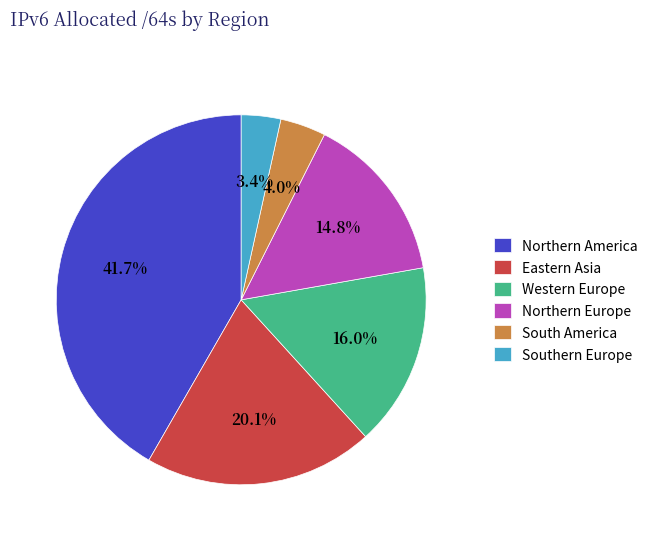

What is the total percentage of Western Europe and Northern Europe?

30.8%